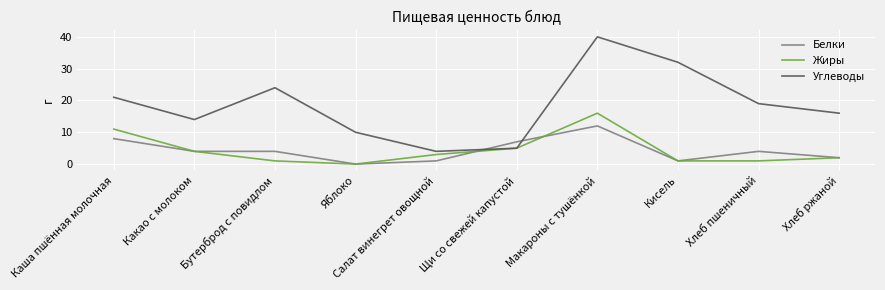

At which category is the sum across all series the highest?

Макароны с тушёнкой